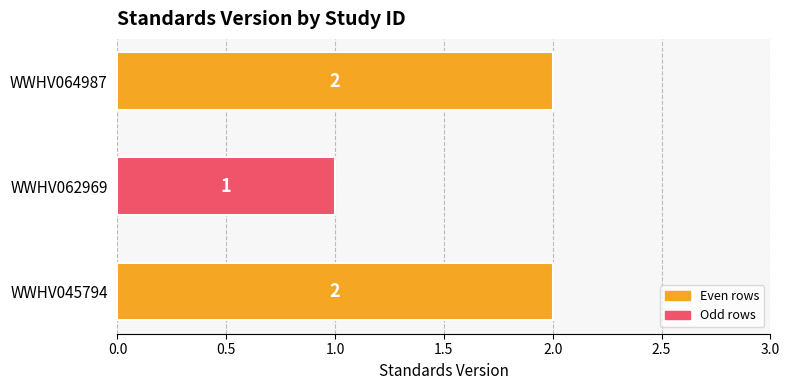

What is the sum of all values?

5